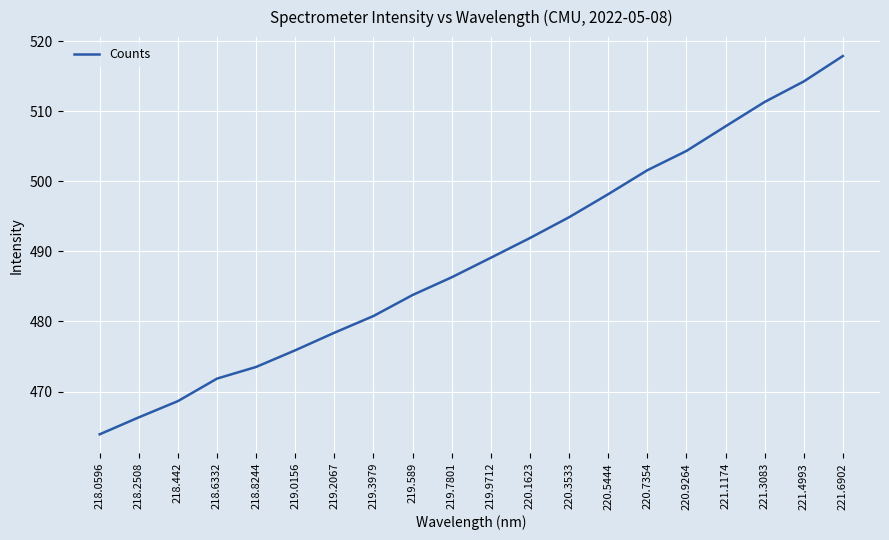

Does the chart have visible grid lines?

Yes